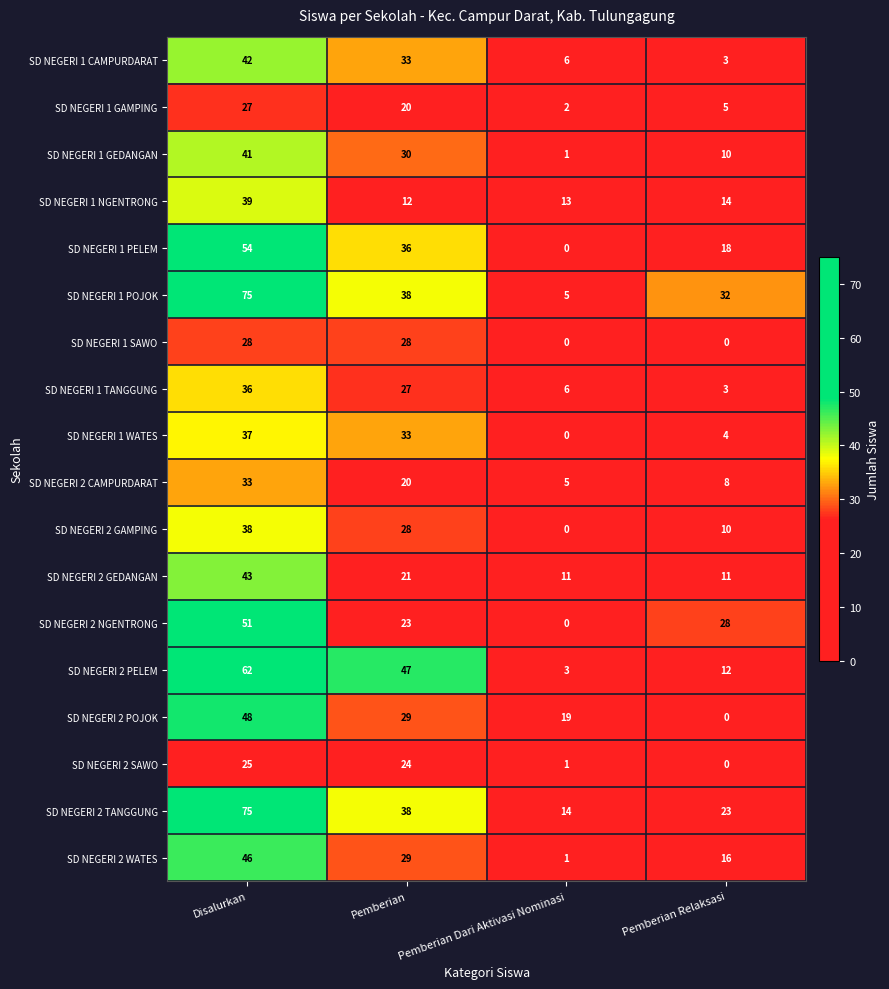

At which label is SD NEGERI 1 POJOK closest to 40?

Pemberian